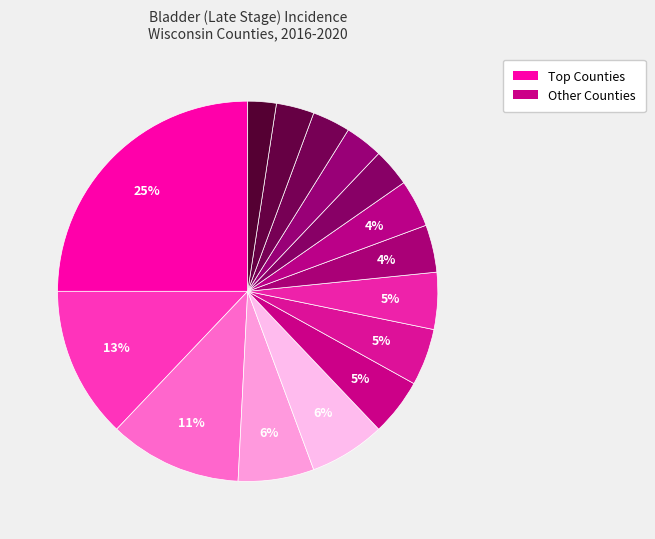

How many slices are in this pie chart?

15